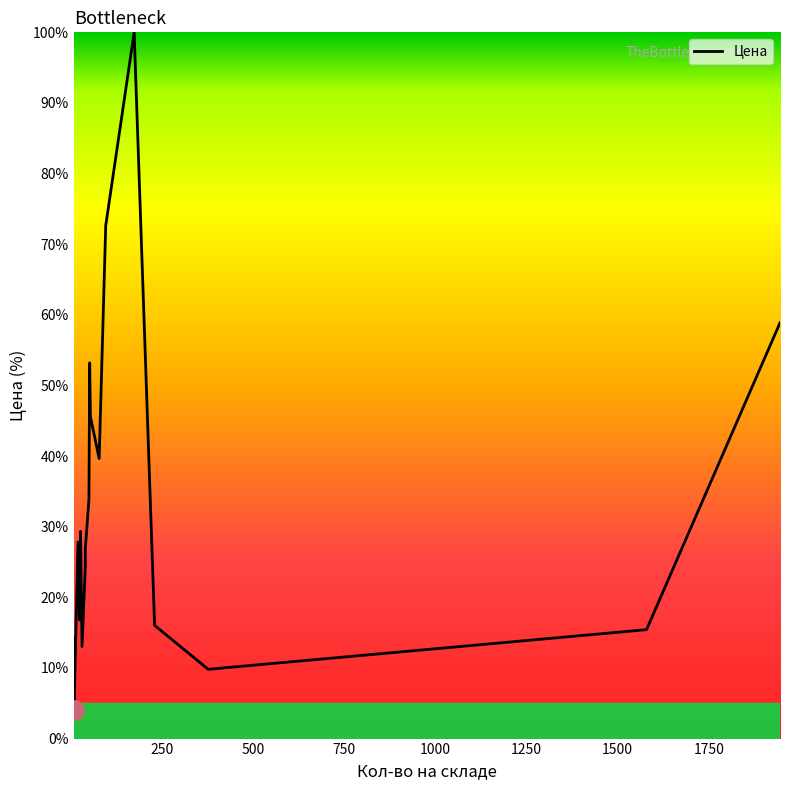

Reading right to left, extract all data points from this chart.

58.9	15.4	9.8	16.0	100.0	72.6	39.7	45.6	53.2	33.9	26.9	24.3	13.0	29.3	16.8	27.8	4.1	14.3